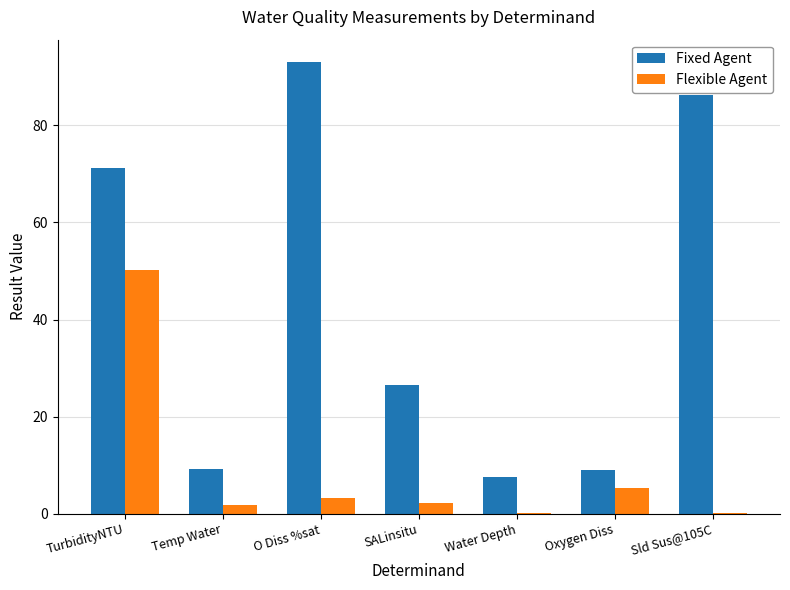

How many groups of bars are there?

7